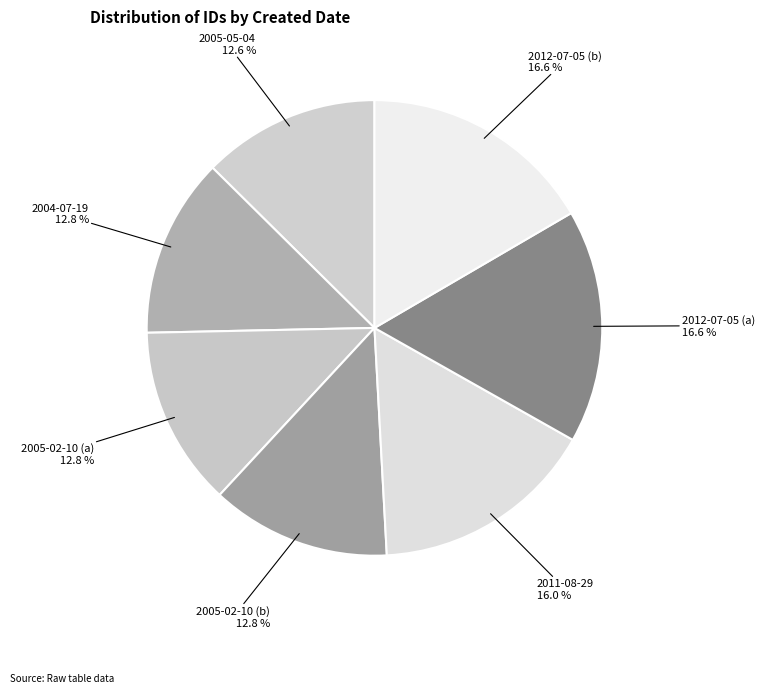

What is the ratio of the value at 2005-02-10 (a) to the value at 2011-08-29?

0.8